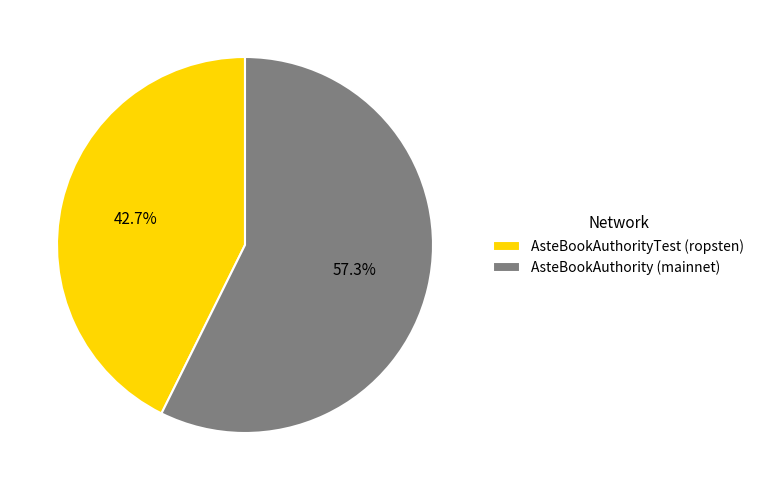

Count the number of slices in the pie.

2